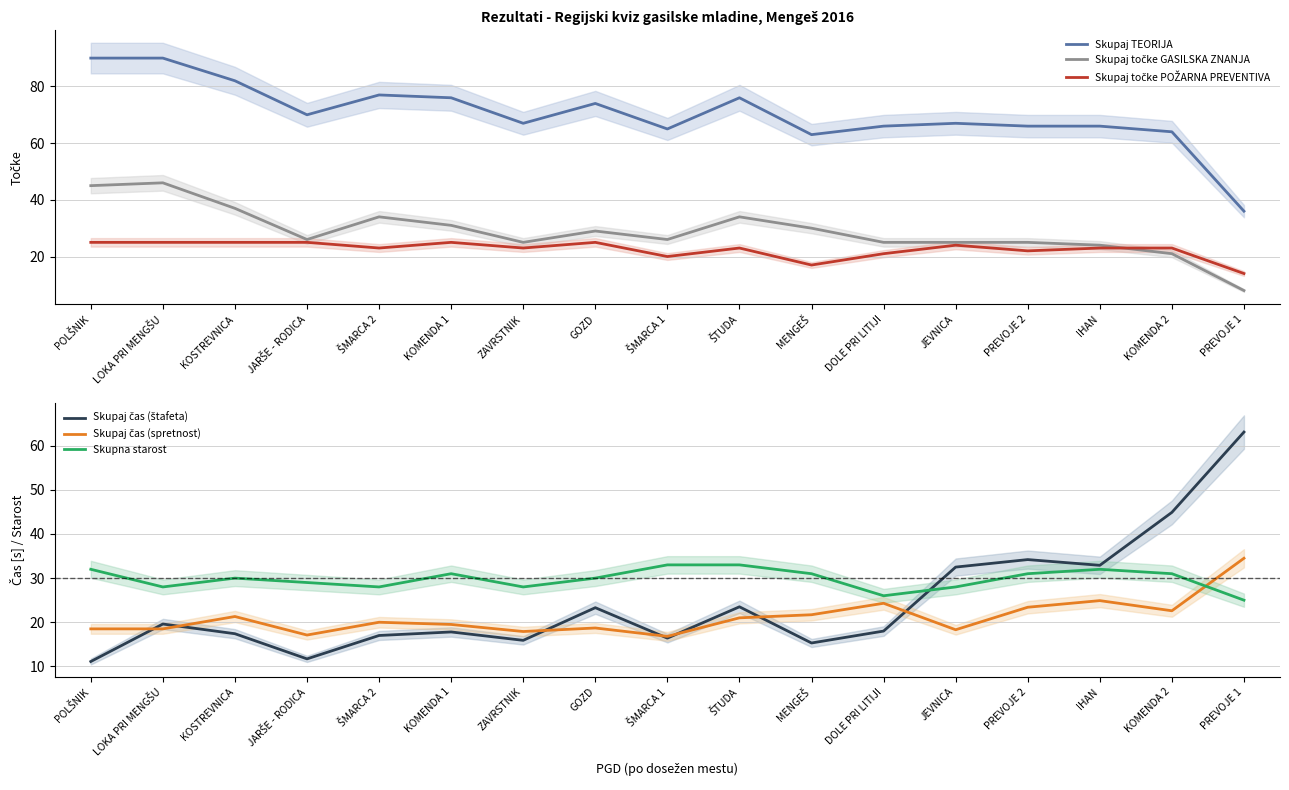

How many distinct data groups are displayed?

6